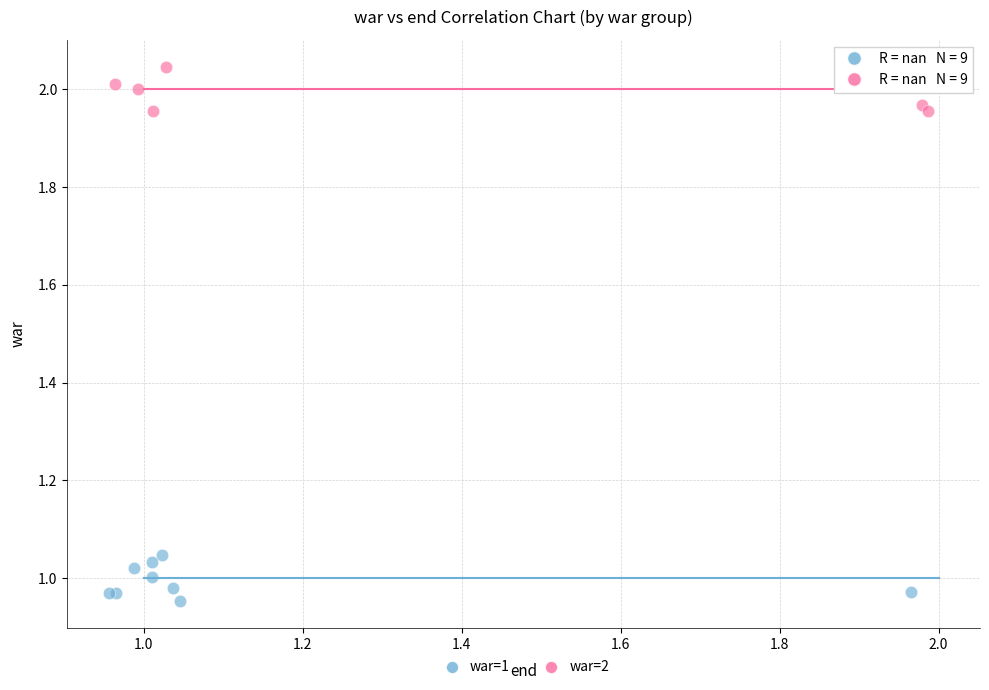

Which series contains the highest Y value?

war=2